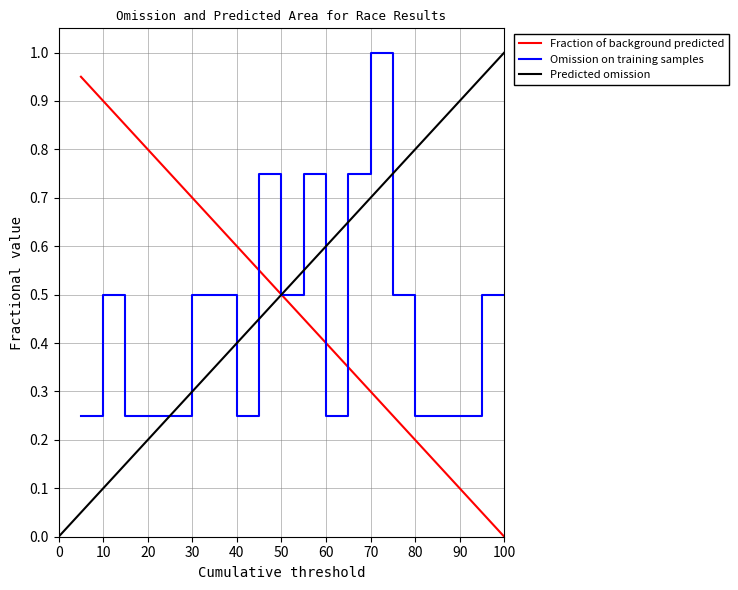

Read the Omission on training samples value at 70.

1.0